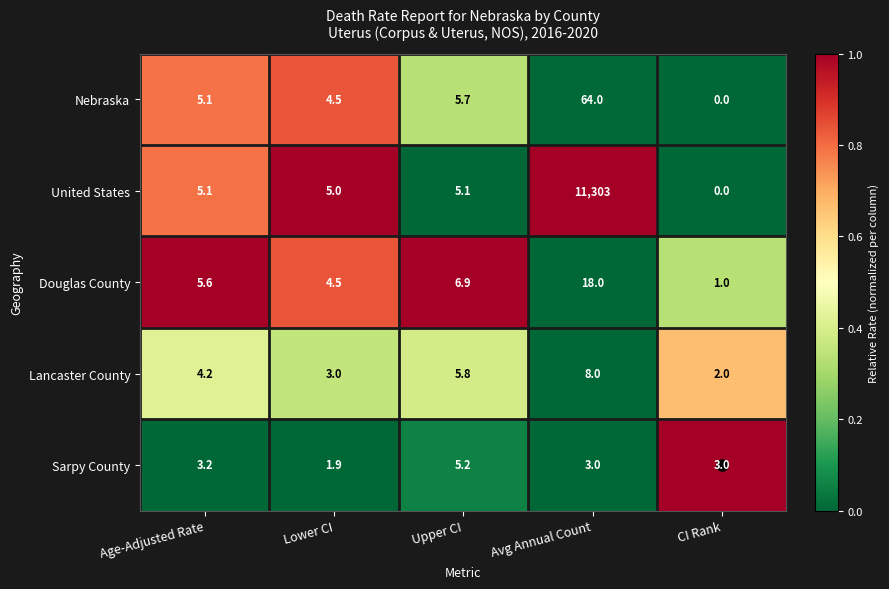

Count the number of categories in the chart.

5